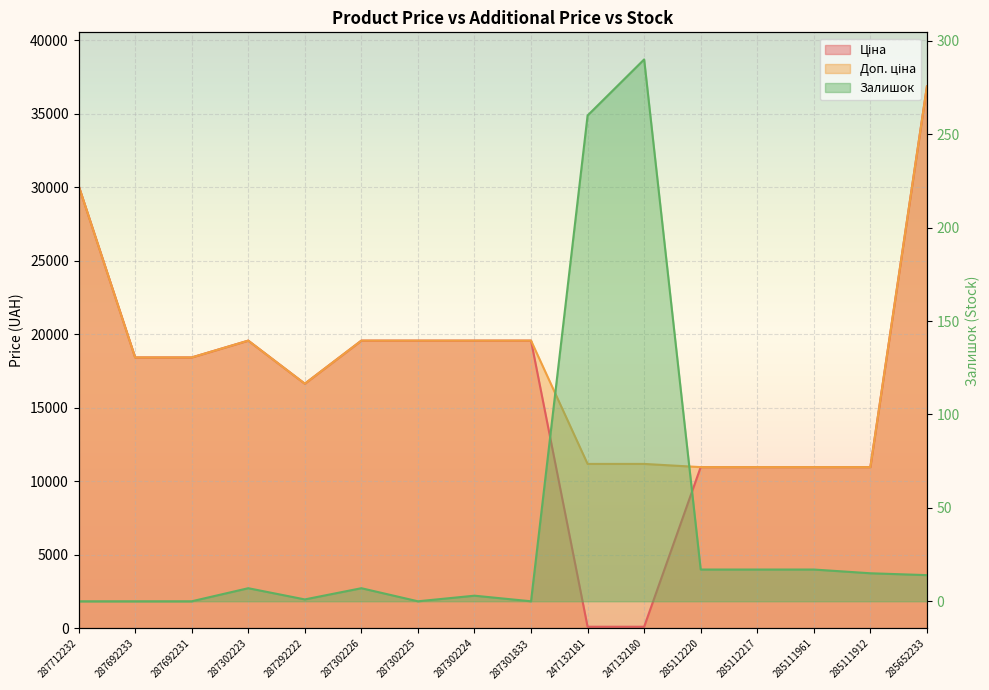

What position from the right is 287302224?

9